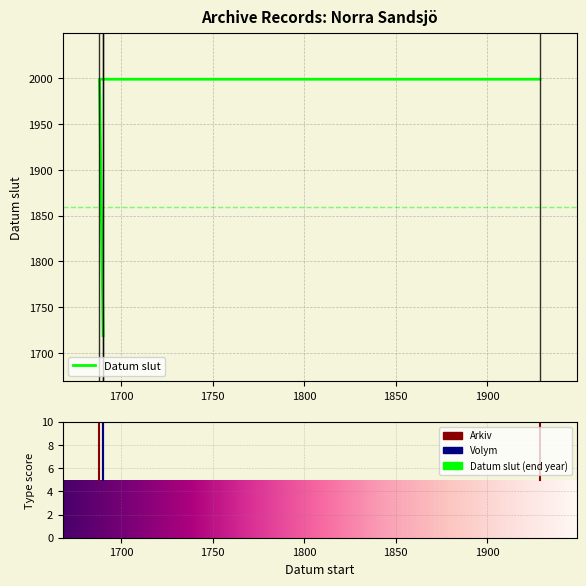

How many values are between 1719 and 1999?

4